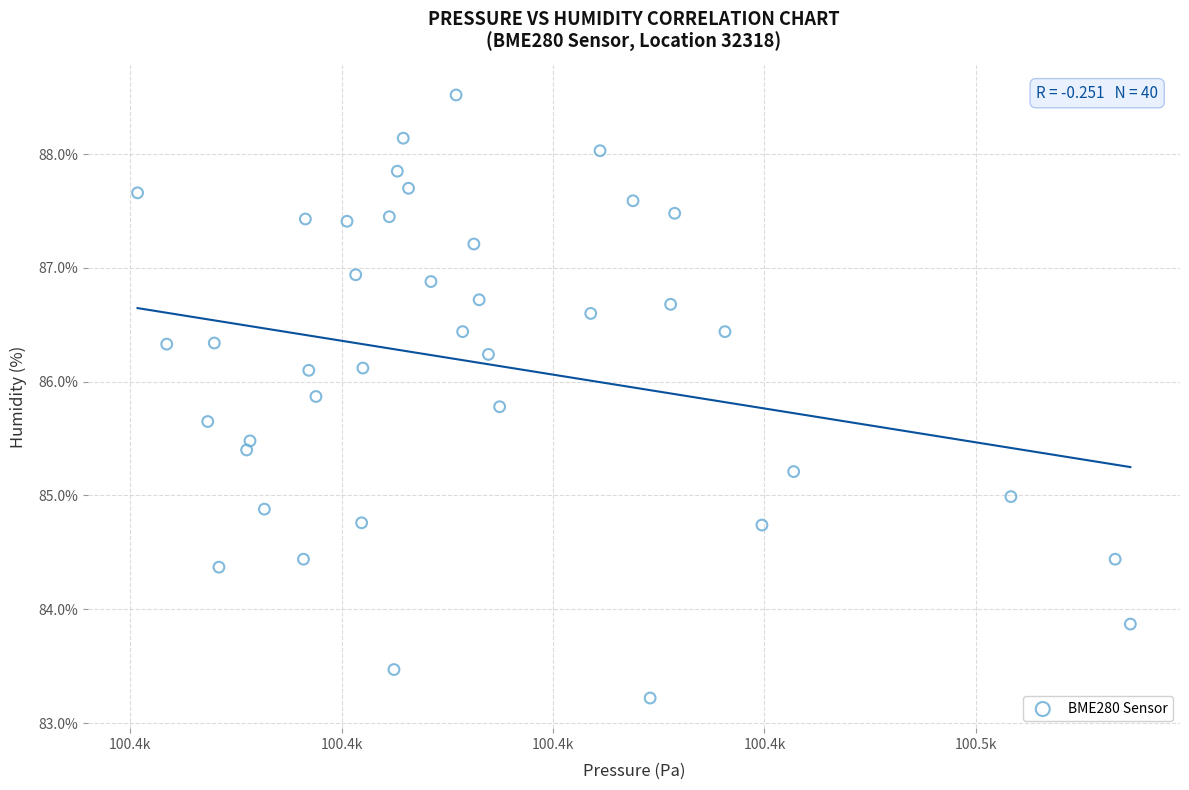

What is the range of Y values (max minus min)?

5.3